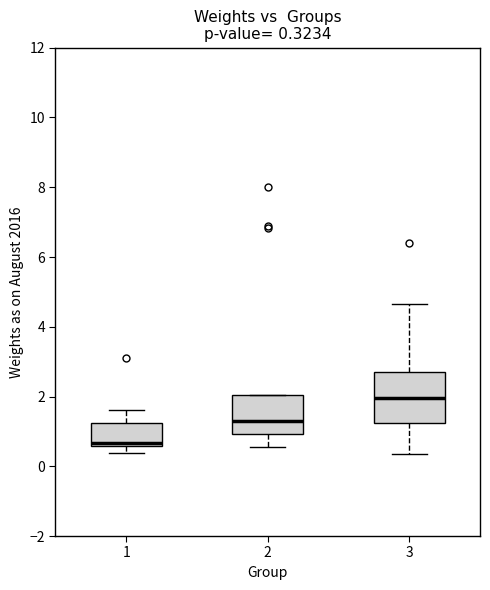

Which box is the tallest, from its lower edge to its upper edge?

3